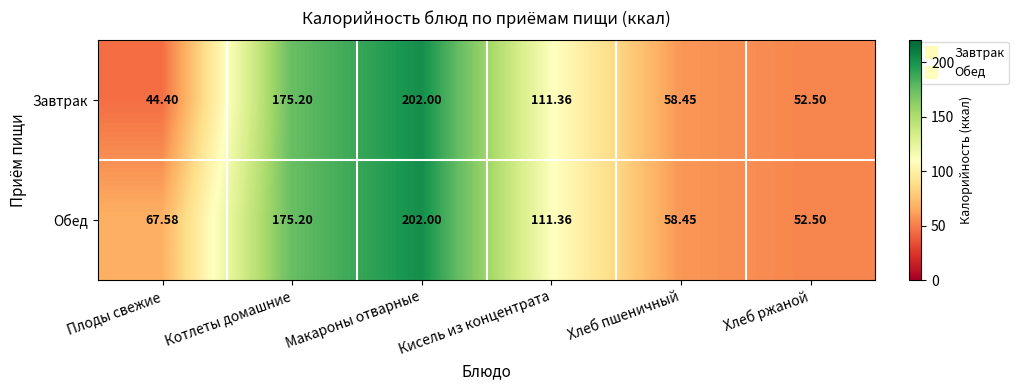

Which label corresponds to the largest value in the chart?

Макароны отварные